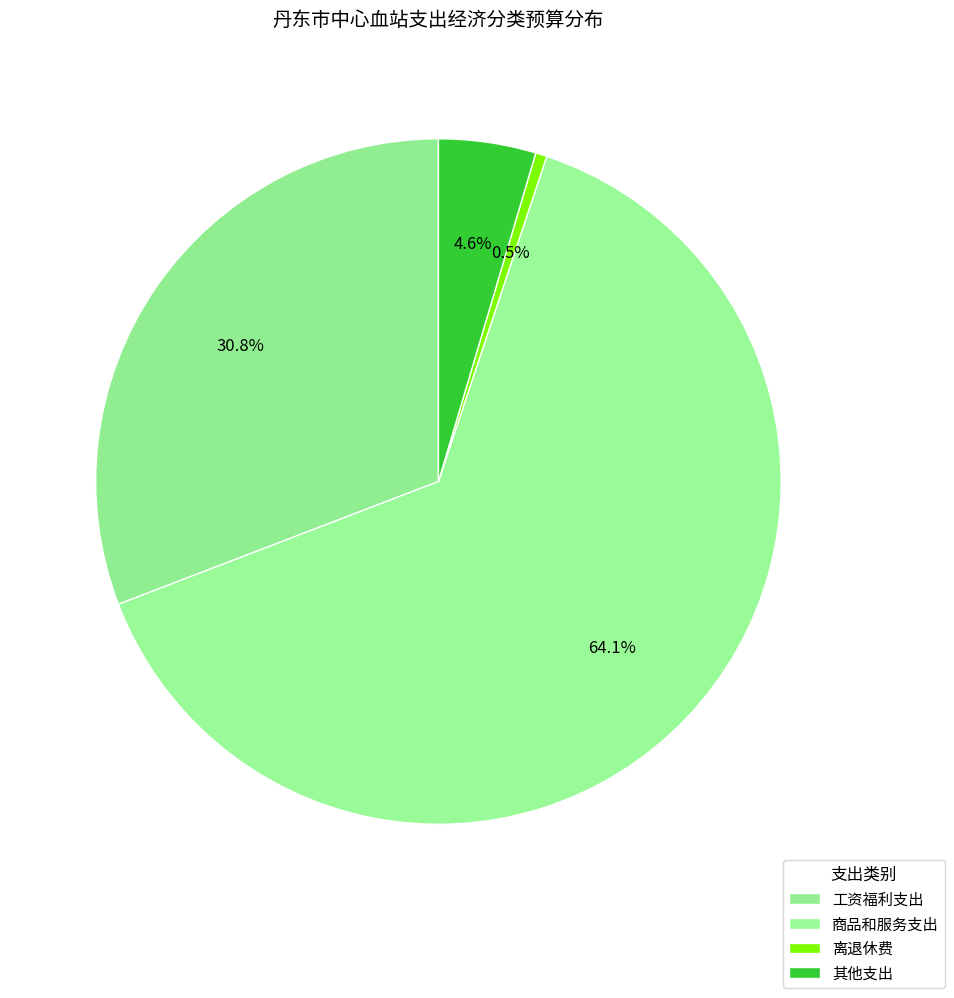

To the nearest percent, what portion does 商品和服务支出 represent?

64%